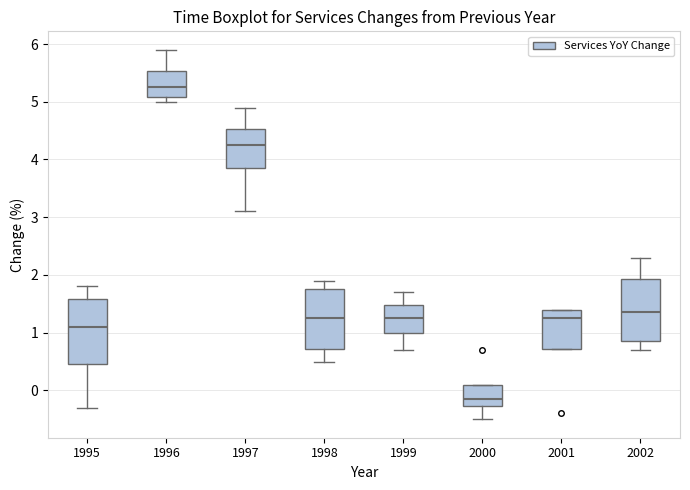

Which box's median line is the lowest?

2000